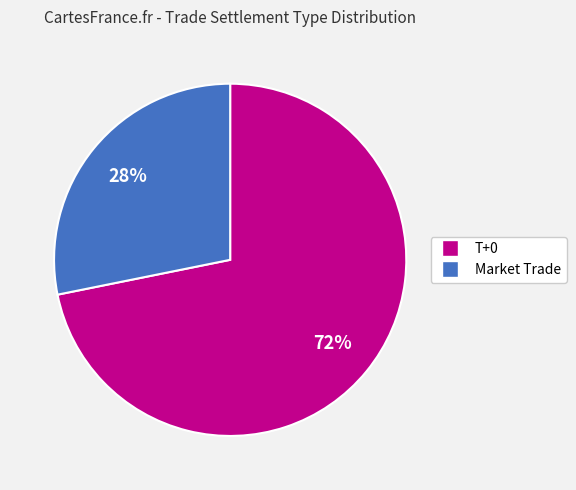

Which category has the smallest portion of the pie?

Market Trade